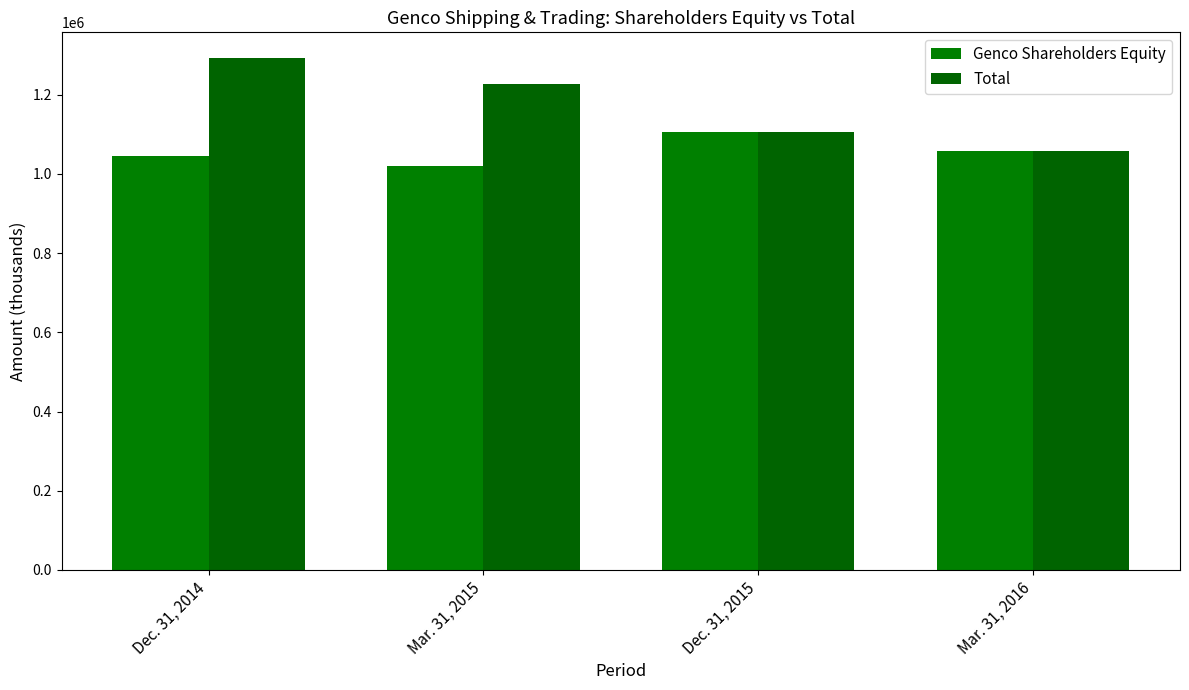

Reading left to right, what are all the values shown in this chart?

Genco Shareholders Equity: Dec. 31, 2014=1044201	Mar. 31, 2015=1019248	Dec. 31, 2015=1105966	Mar. 31, 2016=1057828
Total: Dec. 31, 2014=1292774	Mar. 31, 2015=1227964	Dec. 31, 2015=1105966	Mar. 31, 2016=1057828